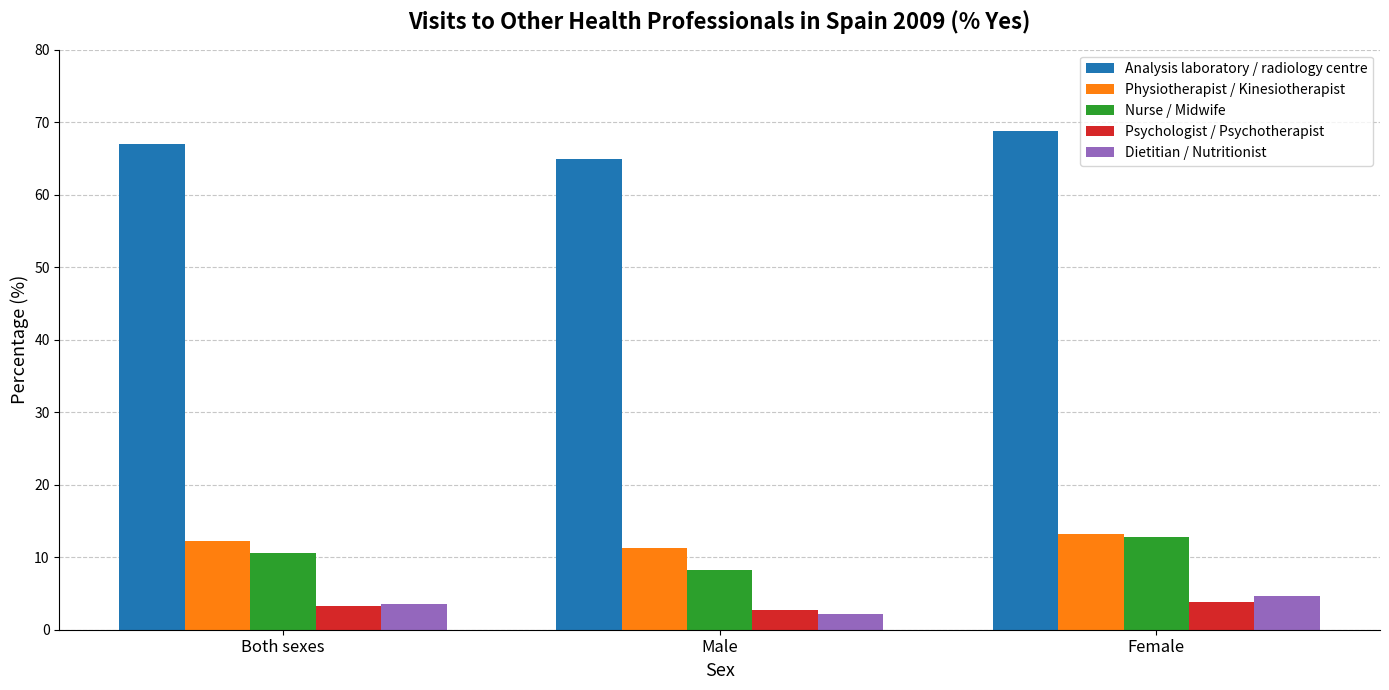

What is the label of the 2nd bar from the right?

Male